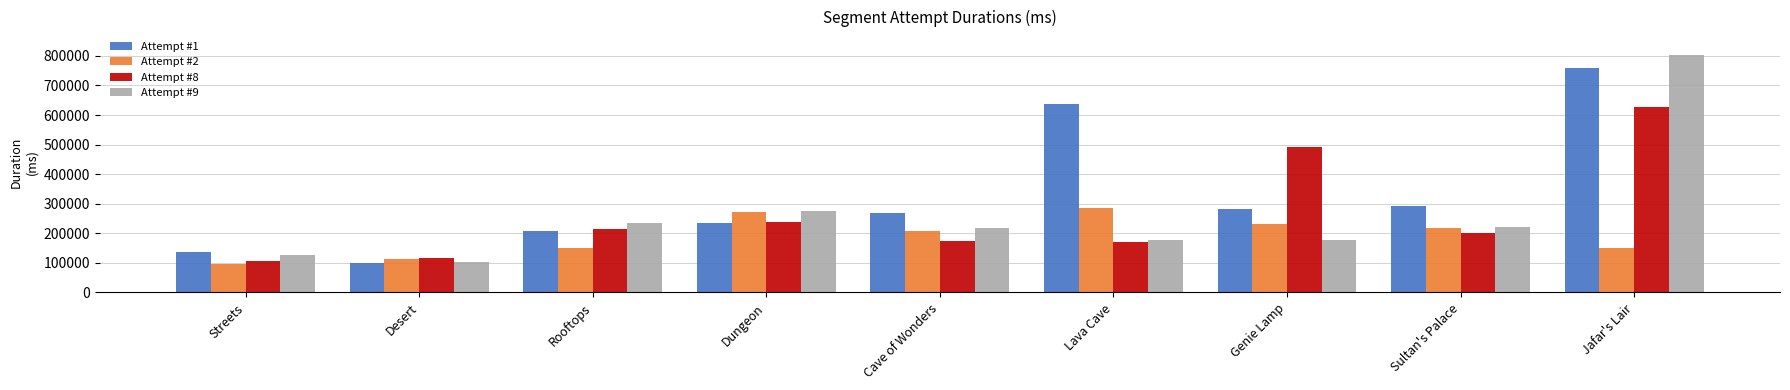

How many bars are there in each group?

4